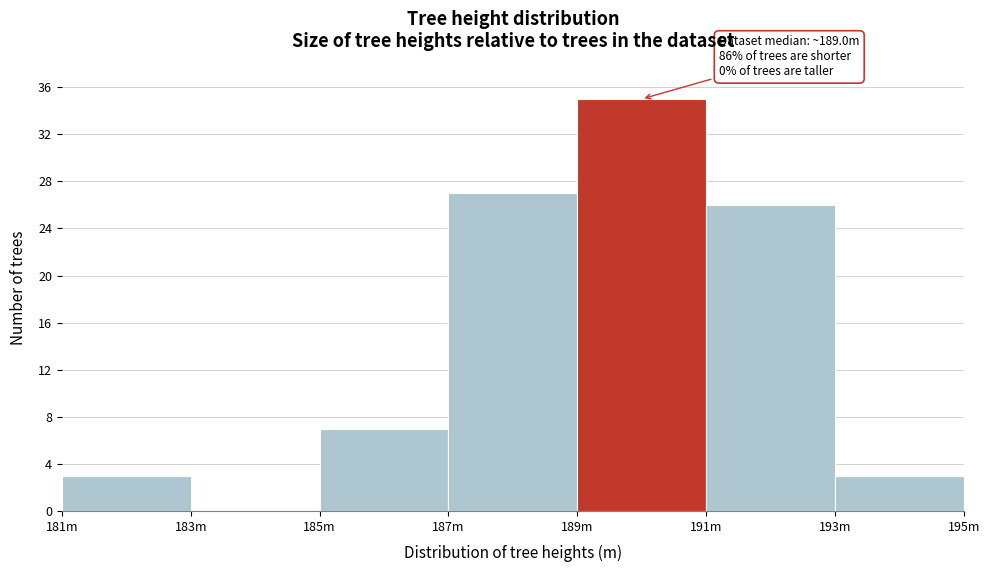

Reading right to left, list all the values displayed in this chart.

193m=3	191m=26	189m=35	187m=27	185m=7	183m=0	181m=3